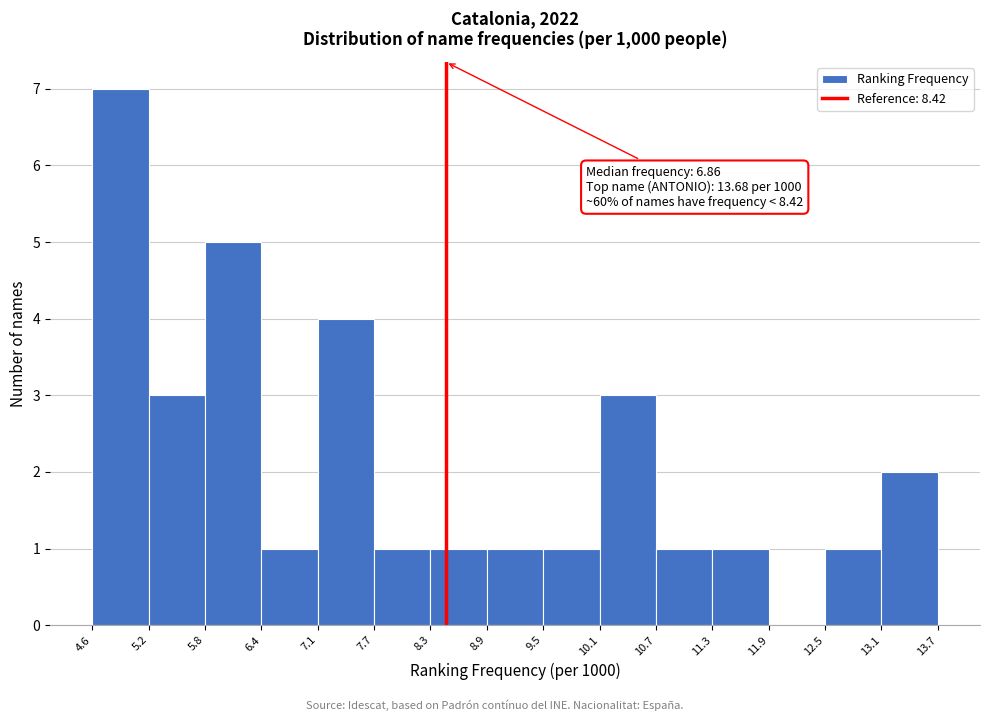

Over which range of the x-axis is the bar tallest?

4.6 to 5.2